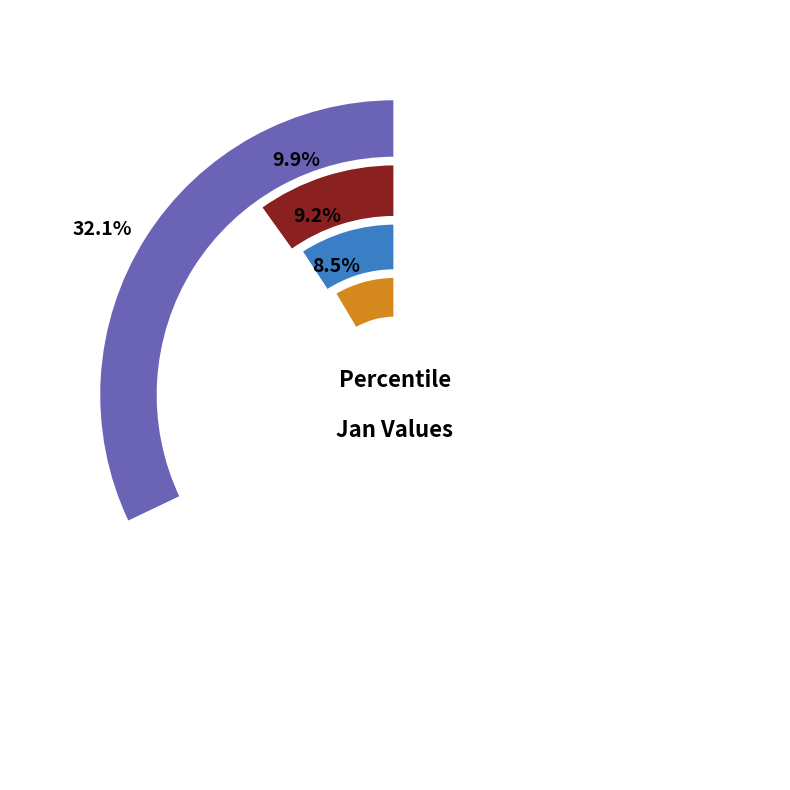

Which category has the smallest portion of the pie?

pct85